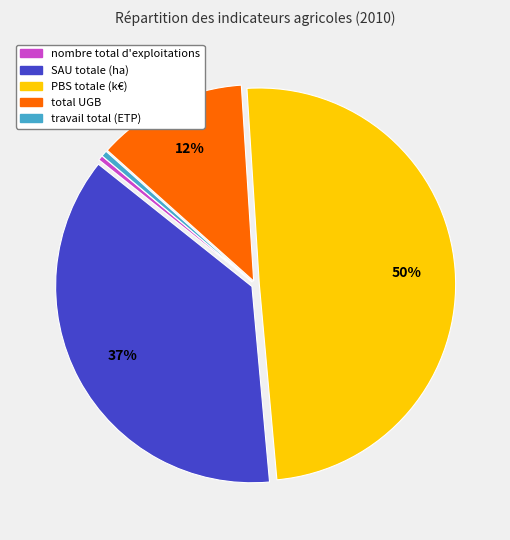

To the nearest percent, what is the average slice percentage?

20%